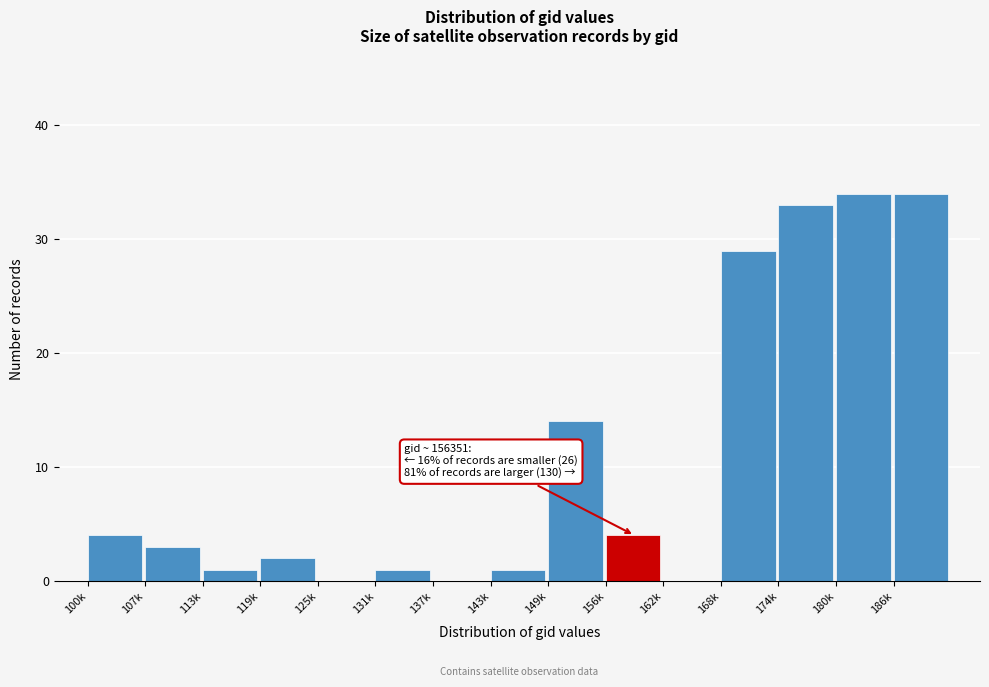

Reading left to right, extract all data points from this chart.

100k=4	107k=3	113k=1	119k=2	125k=0	131k=1	137k=0	143k=1	149k=14	156k=4	162k=0	168k=29	174k=33	180k=34	186k=34